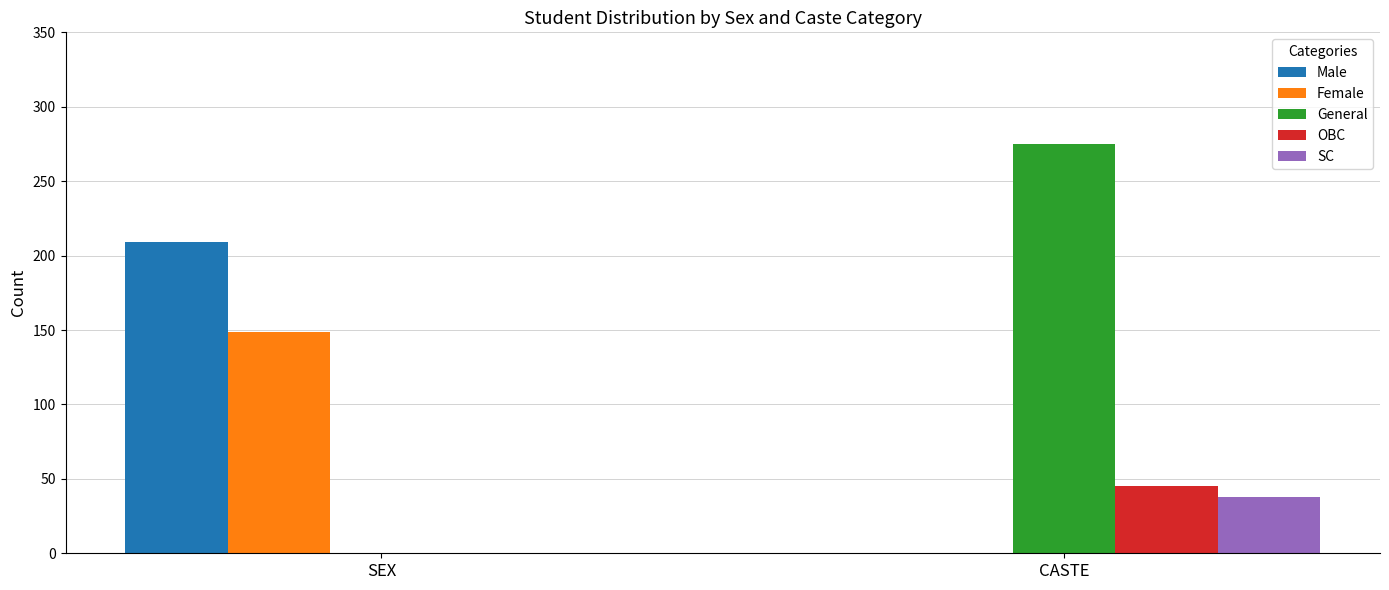

At which label is SC closest to 19?

SEX